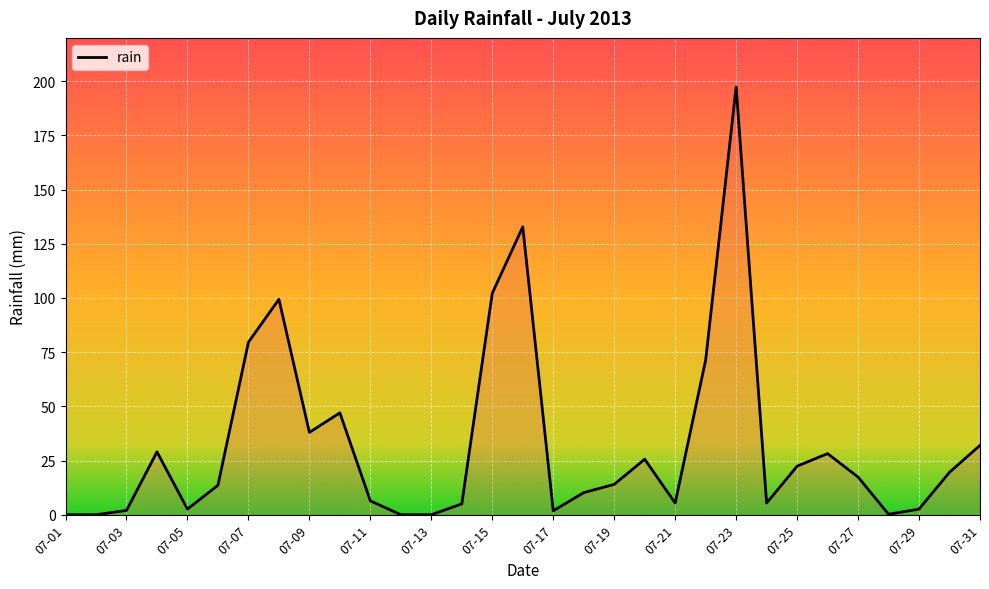

What is the maximum value shown in the chart?

197.4